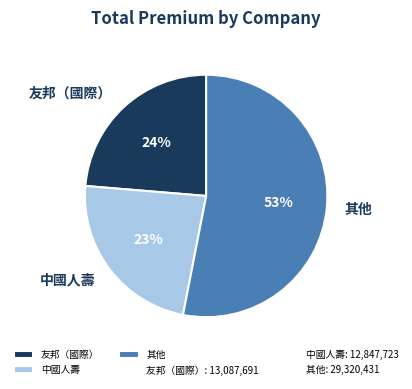

To the nearest percent, what is the difference between the largest and smallest slice percentages?

30%